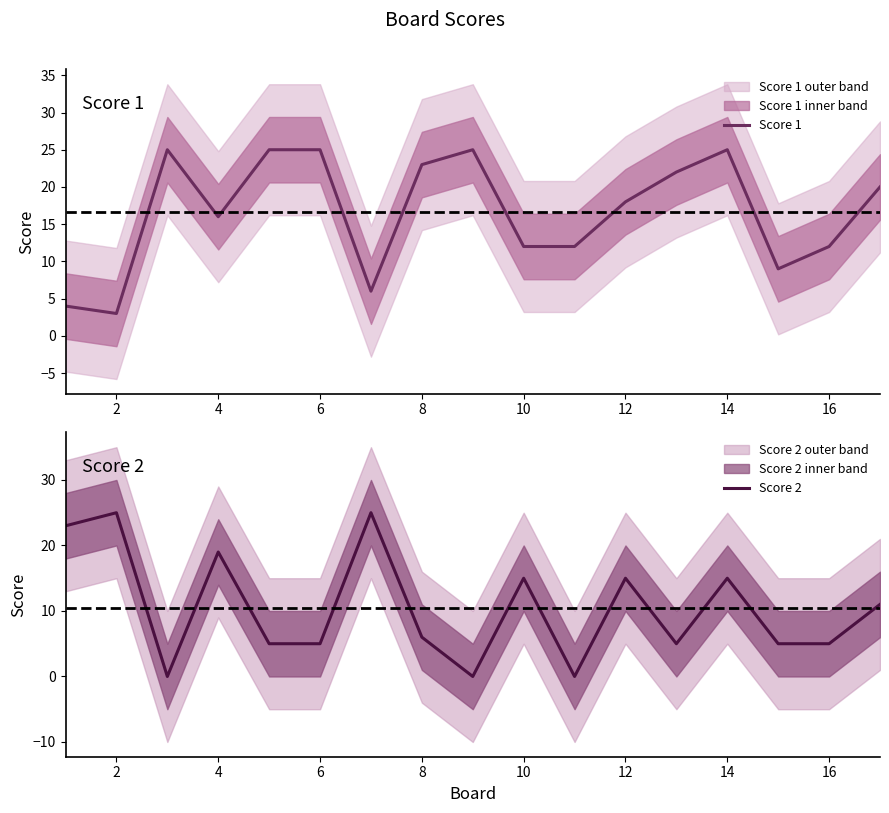

At how many categories does at least one series exceed 18?

12